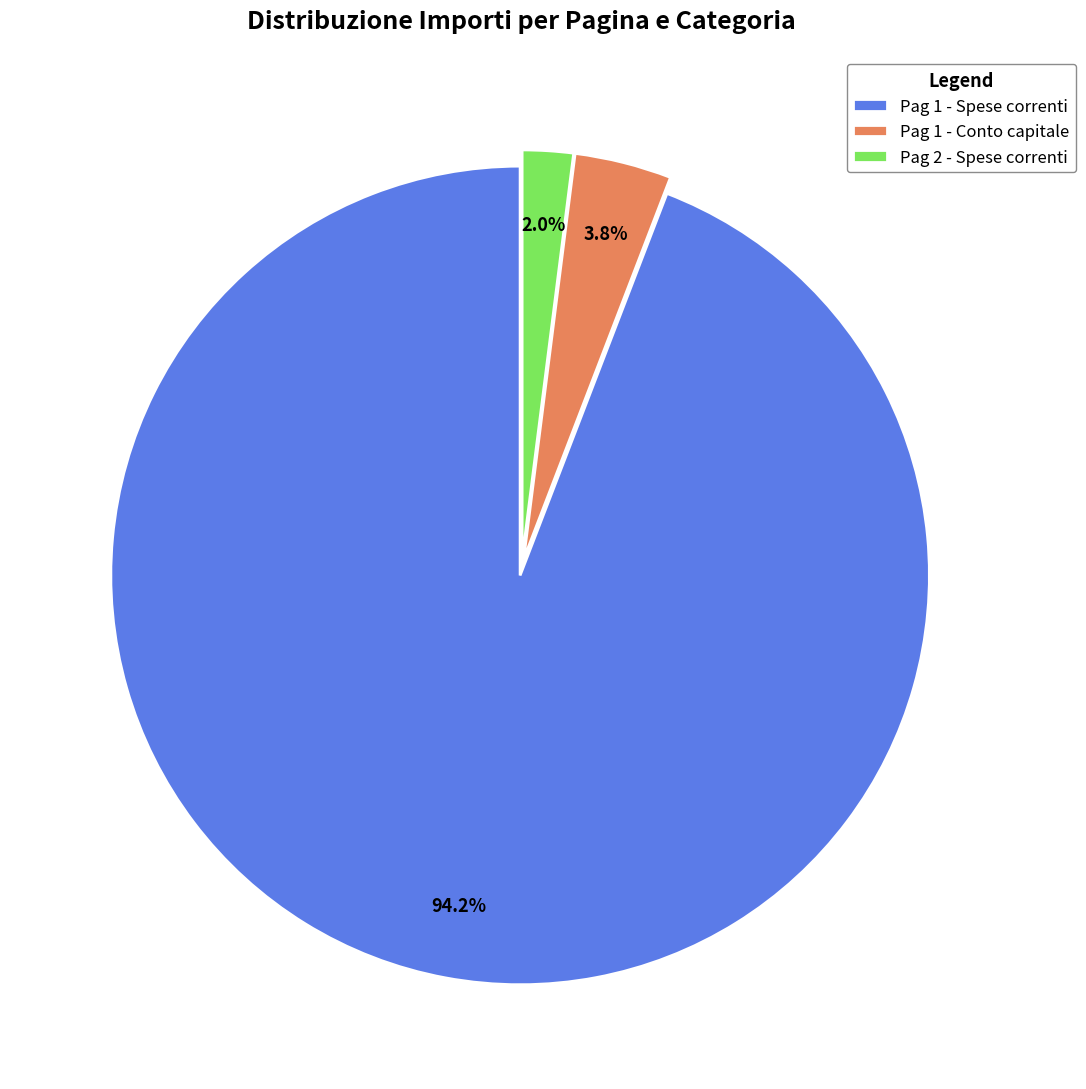

Is there a majority slice in this chart?

Yes